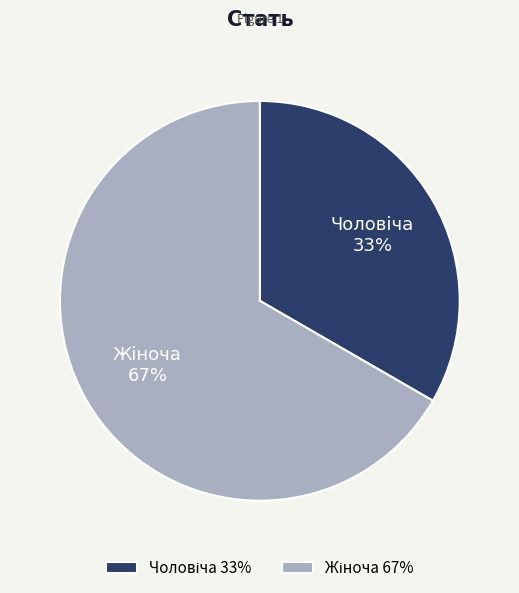

Does any single category account for the majority?

Yes